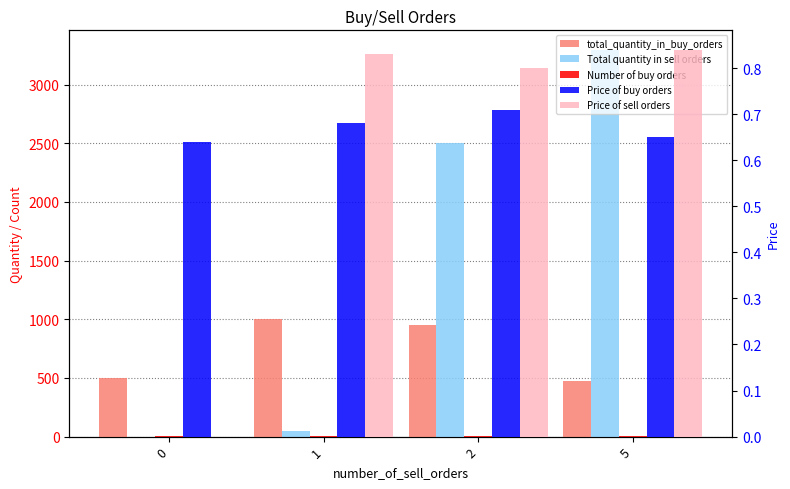

Rank the series at 2 from lowest to highest value.

Price of buy orders, Price of sell orders, Number of buy orders, total_quantity_in_buy_orders, Total quantity in sell orders